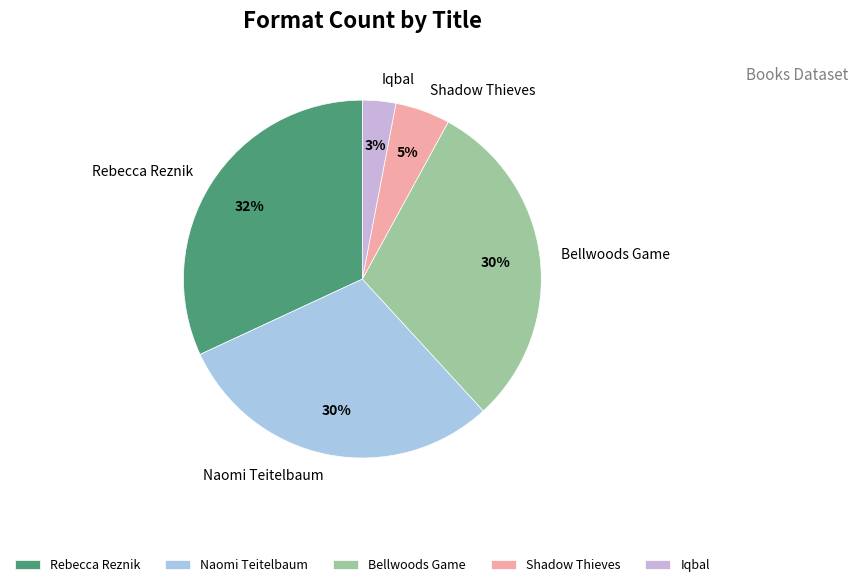

Is there any slice that represents more than half of the pie?

No